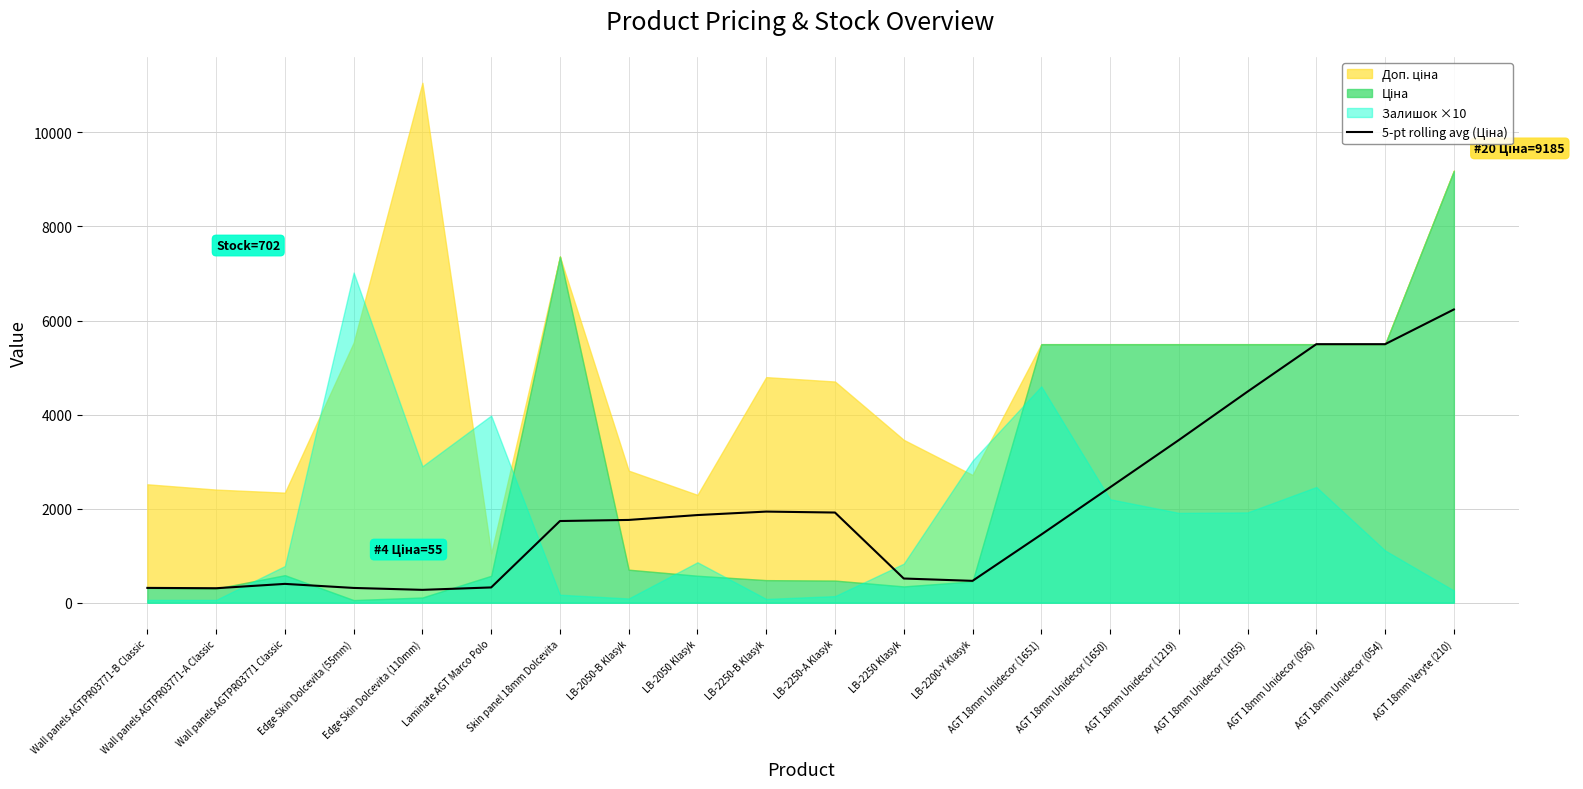

What is the difference between the values at AGT 18mm Veryte (210) and AGT 18mm Unidecor (1650)?

3782.1